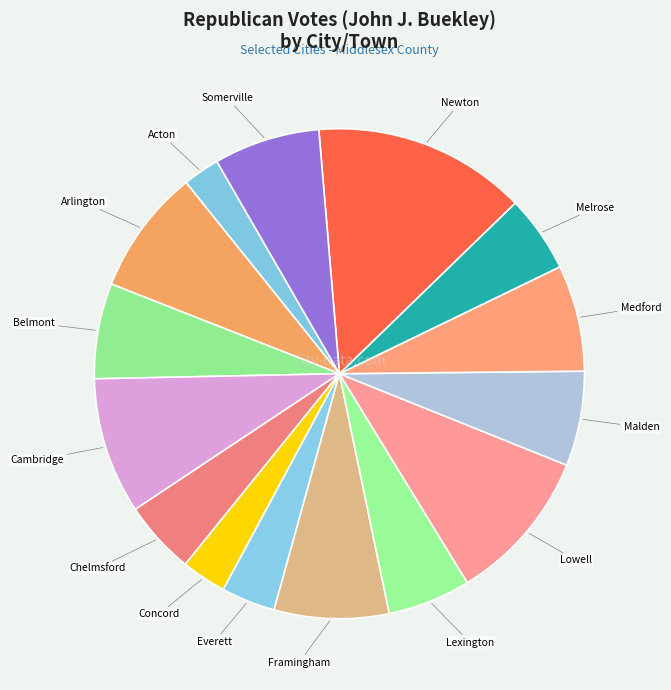

True or false: Arlington accounts for 1% of the total.

False